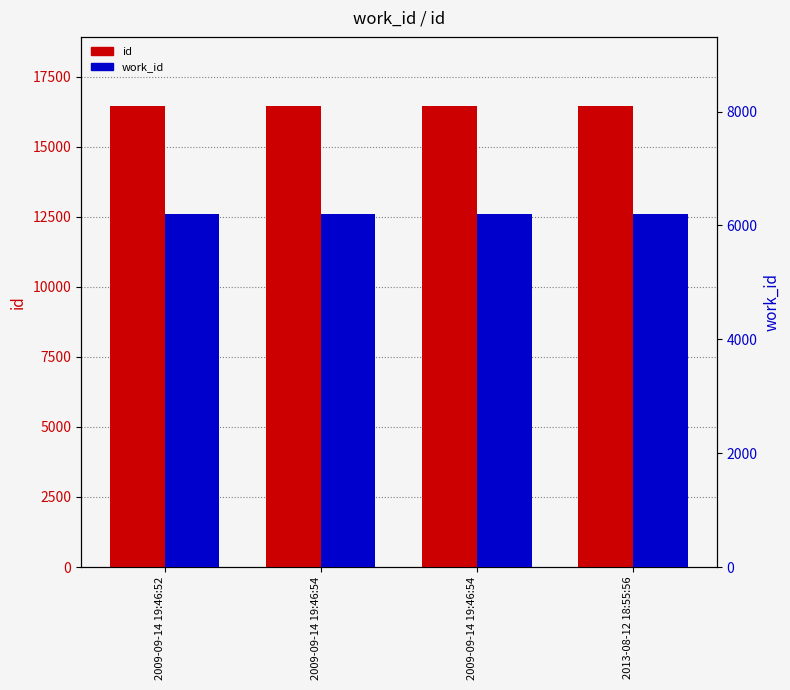

The value of id at 2009-09-14 19:46:54 is 16445. True or false?

True